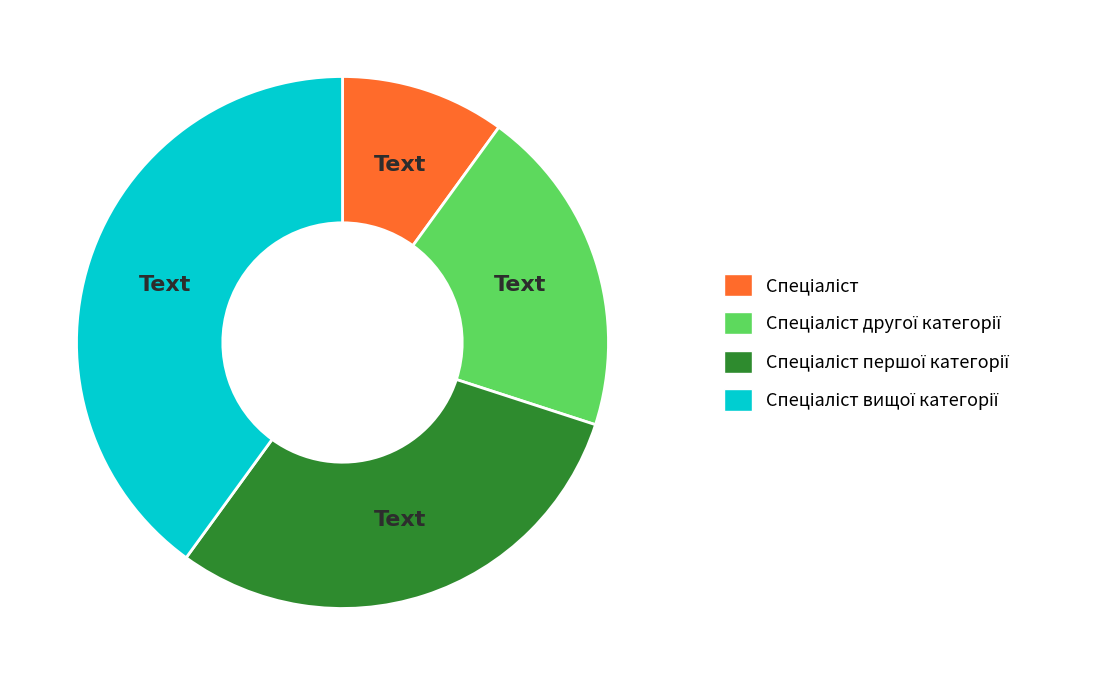

Does any single category account for the majority?

No